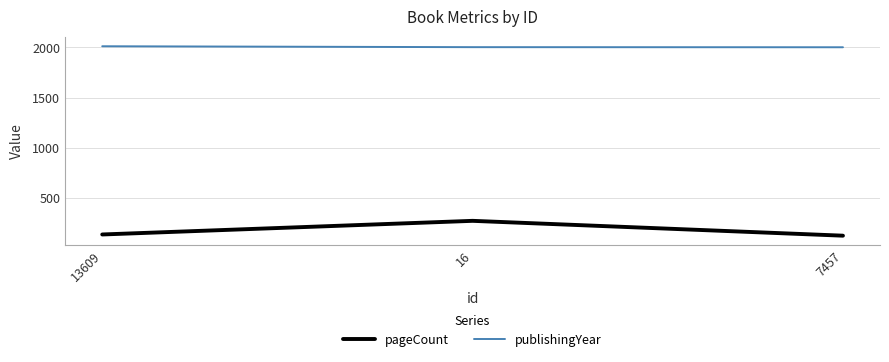

What is the difference between the publishingYear values at 7457 and 16?

1